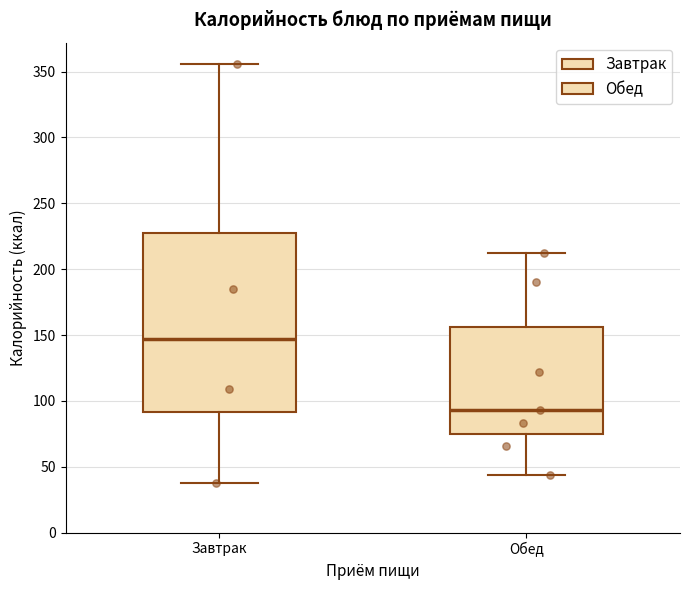

Reading left to right, read every box against the y-axis: the position of its median line, the range the box covers, and the ends of its whiskers. The values are not printed on the chart, so give them approximately, as read against the axis.

Завтрак: median 145, box 90 to 230, whiskers 40 to 355
Обед: median 95, box 75 to 155, whiskers 45 to 210